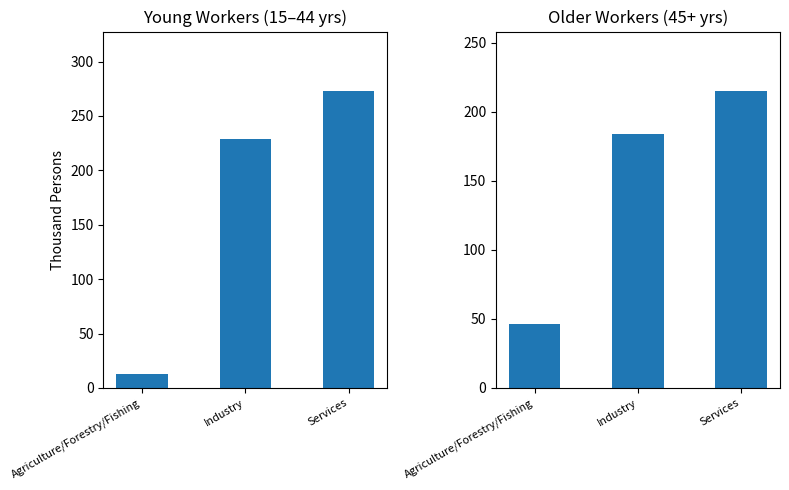

How many bars are there in total?

6